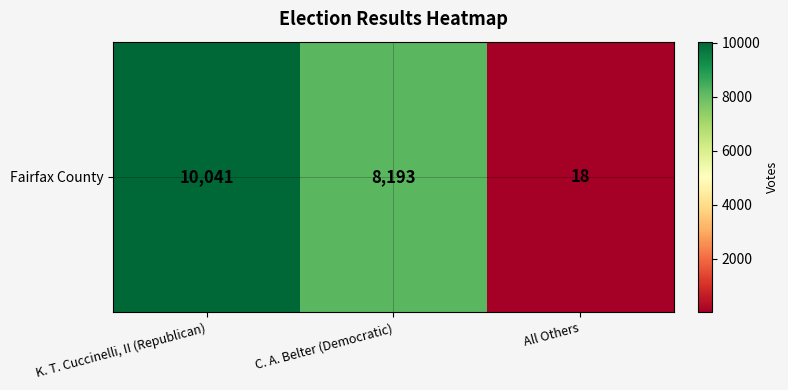

True or false: the data shows 10041 at K. T. Cuccinelli, II (Republican).

True